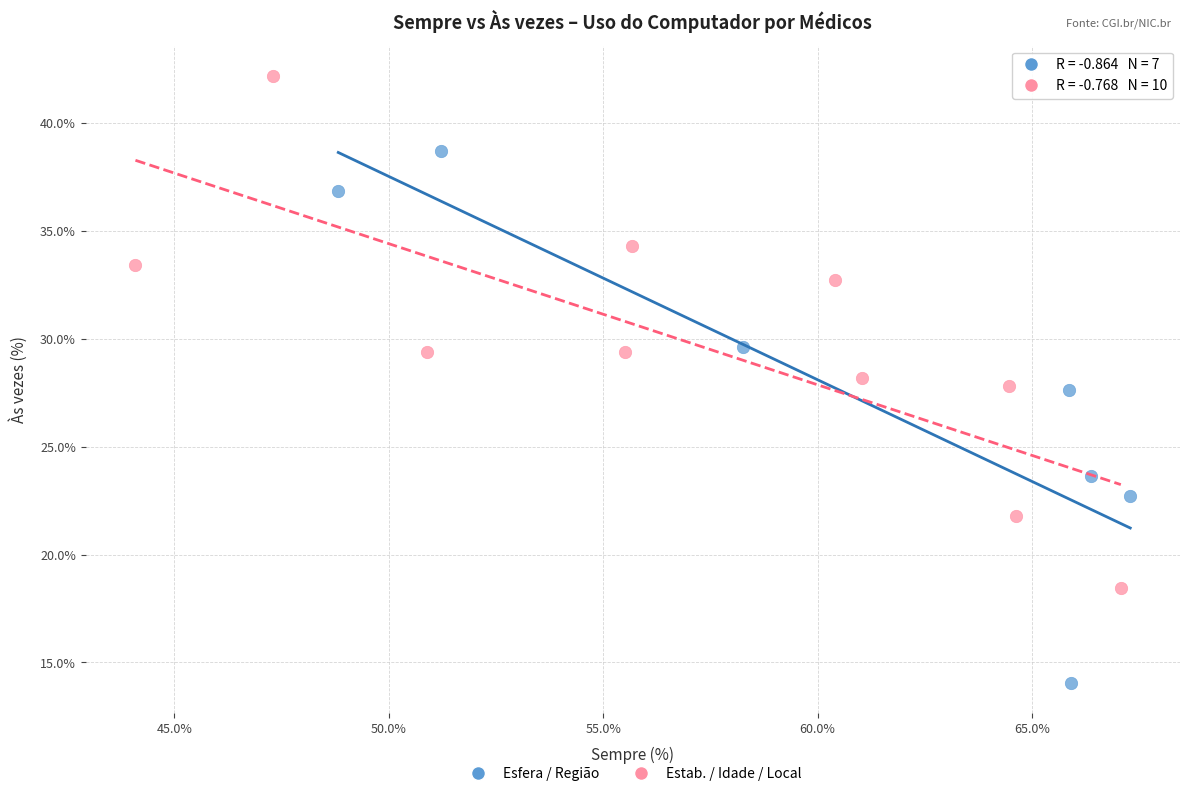

Which series reaches the maximum Y coordinate?

Estab. / Idade / Local